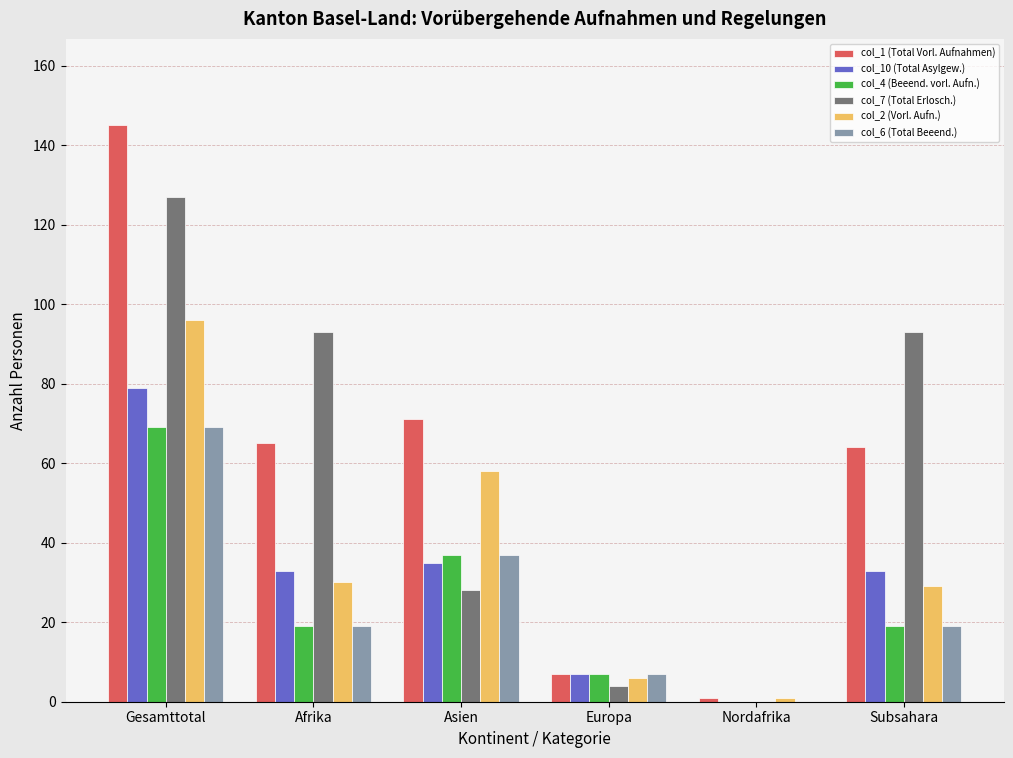

Which category has the highest value across all series?

Gesamttotal